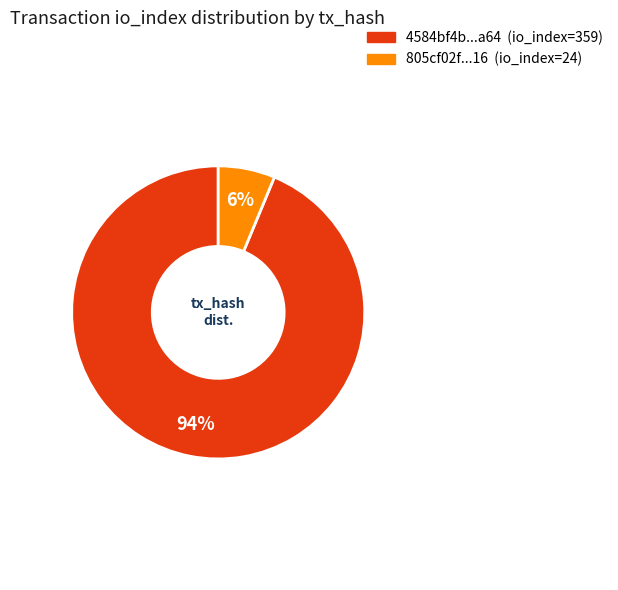

How many segments does this pie chart have?

2